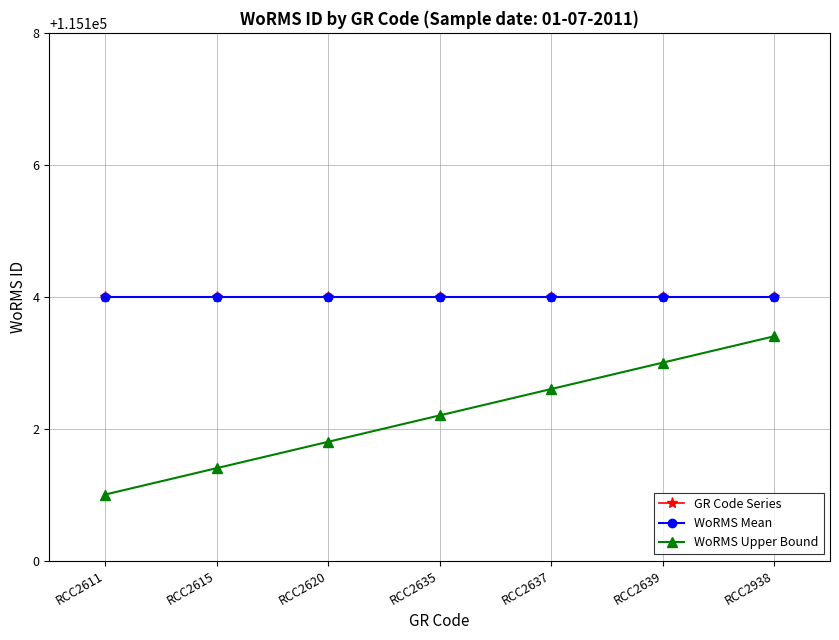

Reading left to right, extract all data points from this chart.

GR Code Series: RCC2611=115104.0	RCC2615=115104.0	RCC2620=115104.0	RCC2635=115104.0	RCC2637=115104.0	RCC2639=115104.0	RCC2938=115104.0
WoRMS Mean: RCC2611=115104.0	RCC2615=115104.0	RCC2620=115104.0	RCC2635=115104.0	RCC2637=115104.0	RCC2639=115104.0	RCC2938=115104.0
WoRMS Upper Bound: RCC2611=115101.0	RCC2615=115101.4	RCC2620=115101.8	RCC2635=115102.2	RCC2637=115102.6	RCC2639=115103.0	RCC2938=115103.4